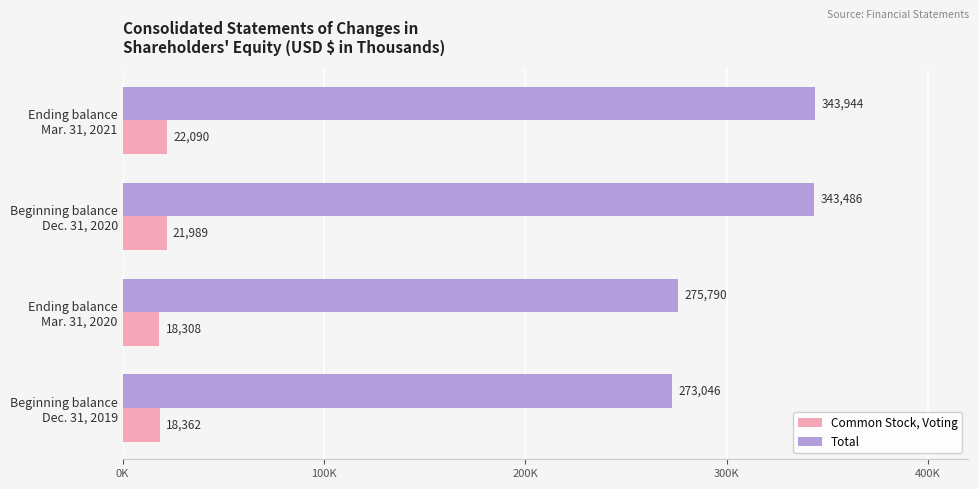

What are all the series names shown in the legend?

Common Stock, Voting, Total